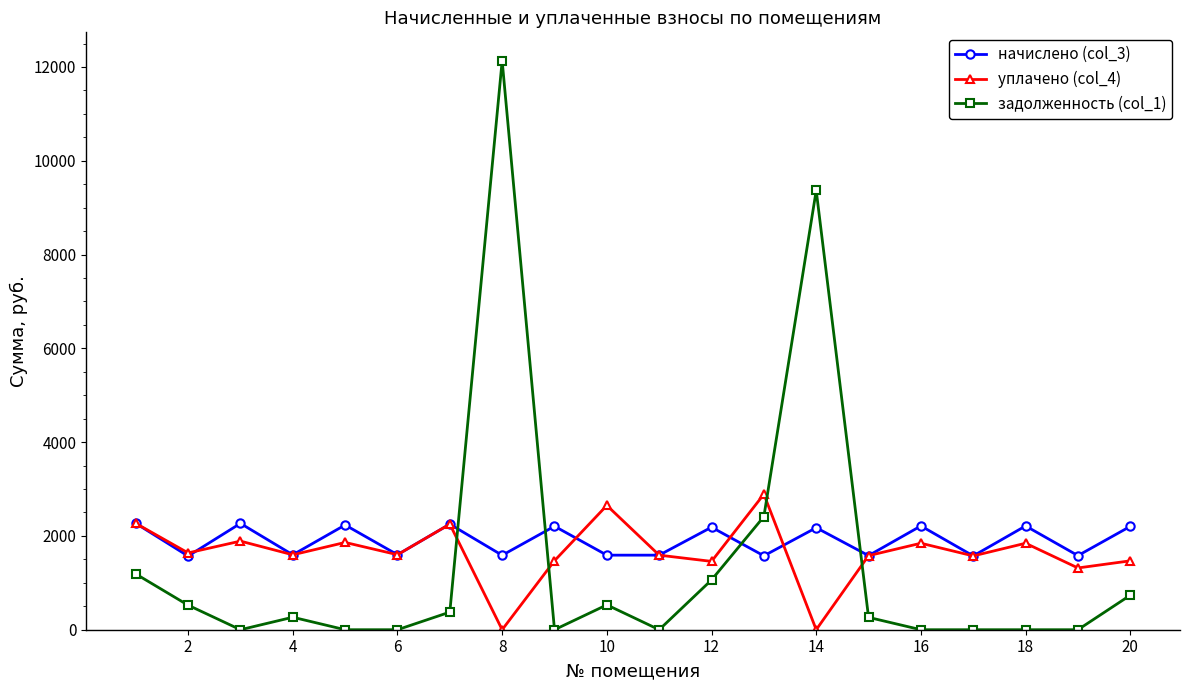

List the series in order of their peak value, lowest first.

начислено (col_3), уплачено (col_4), задолженность (col_1)